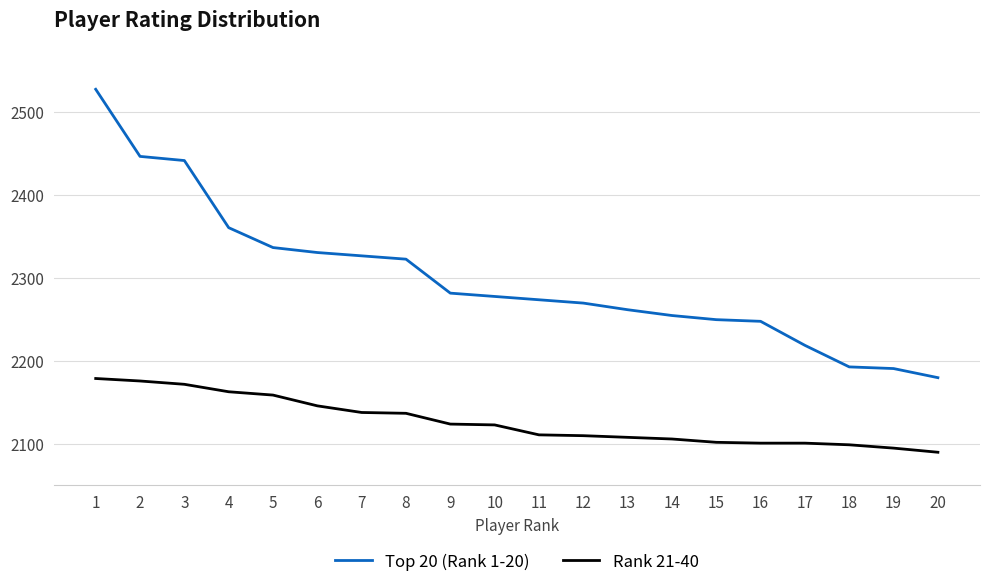

What value does the Top 20 (Rank 1-20) series have at 20, to the nearest 50?

2200